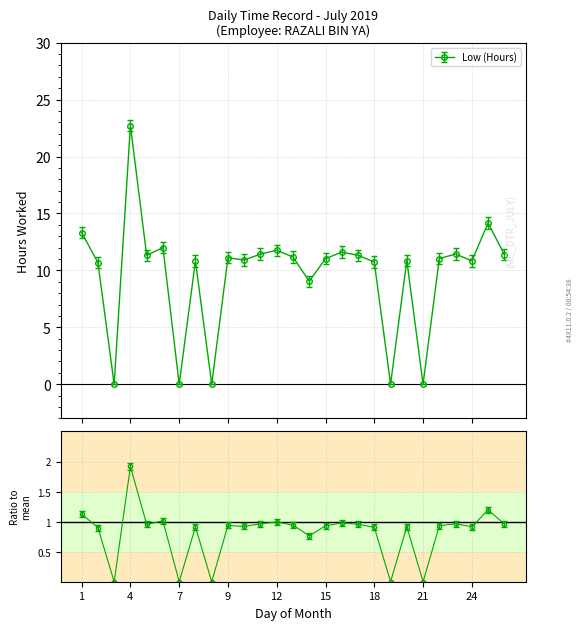

How many distinct data groups are displayed?

1